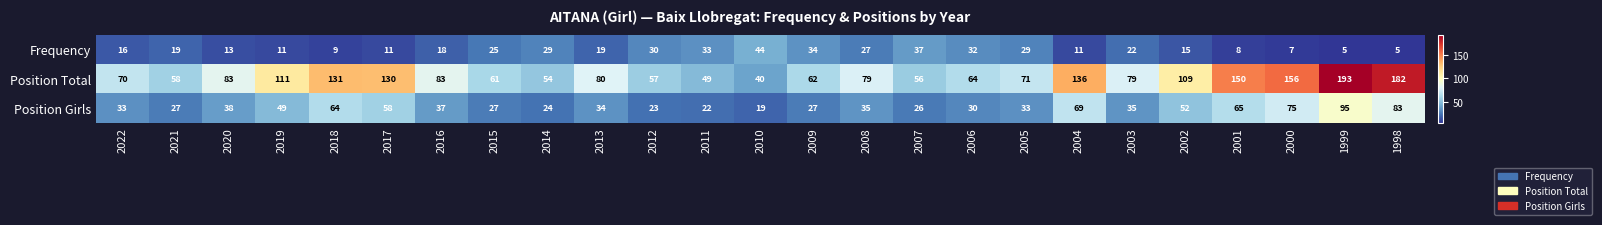

True or false: Frequency has a value of 16 at 2022.

True